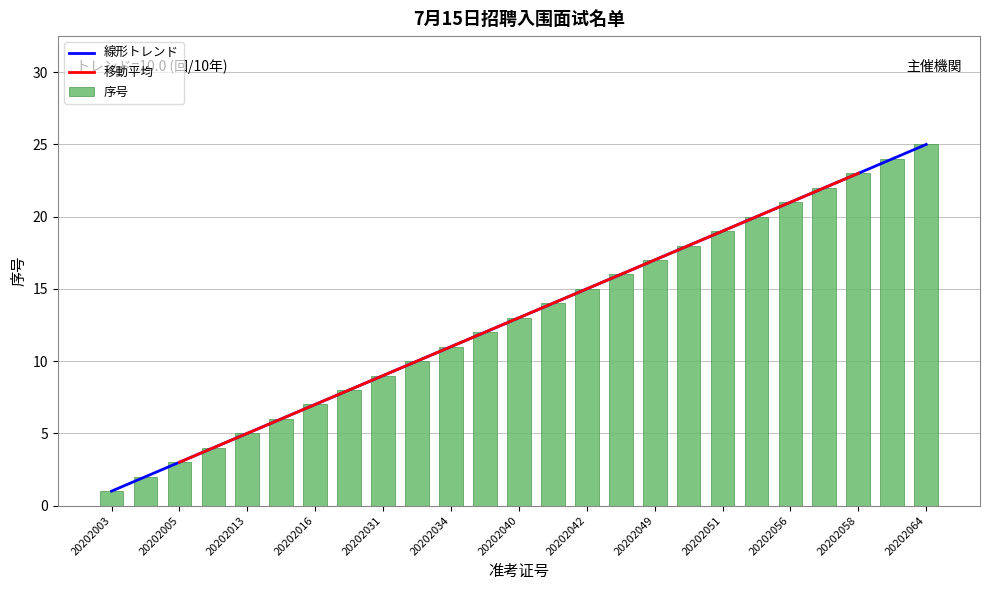

What is the smallest value displayed?

1.0